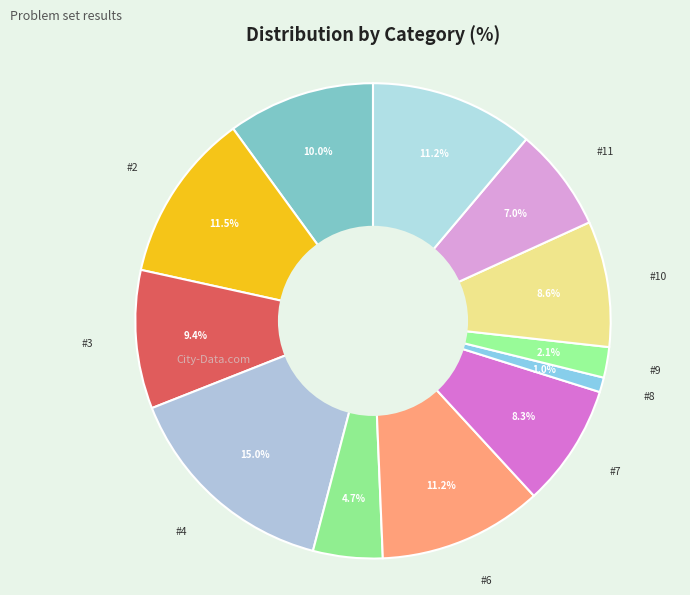

How many slices are in this pie chart?

12